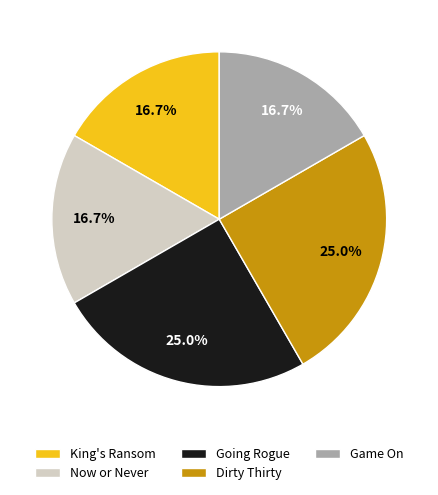

To the nearest percent, what is the difference between the largest and smallest slice percentages?

8%